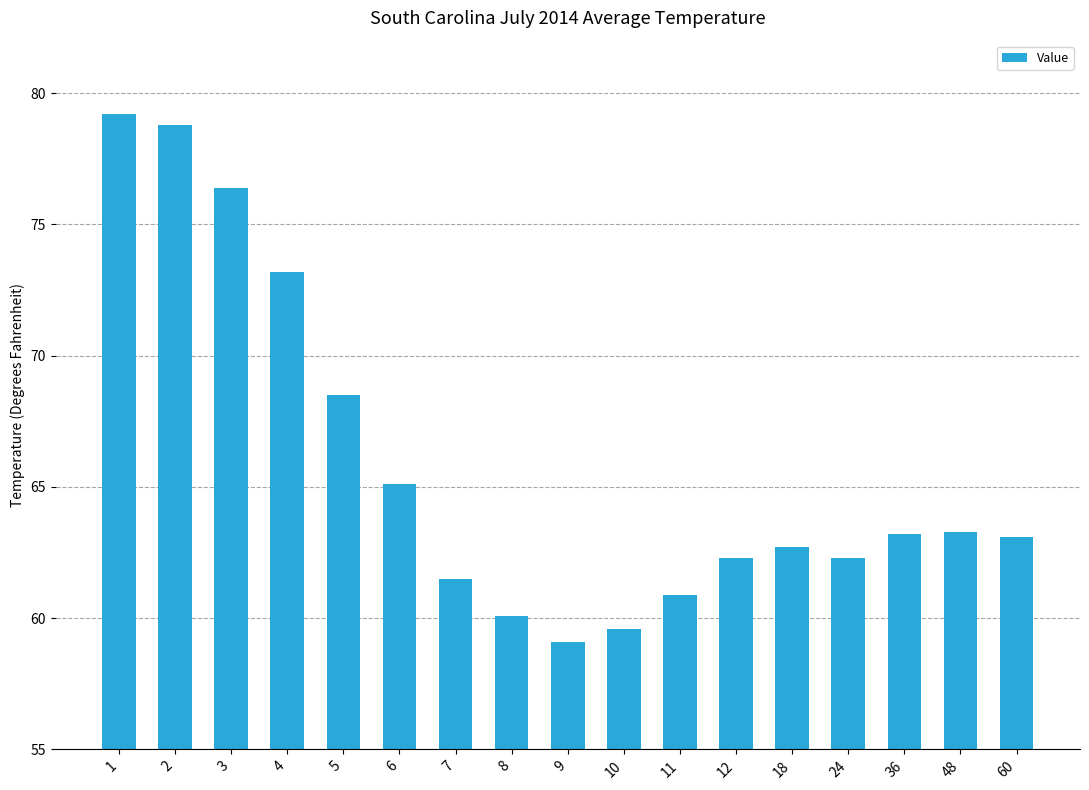

What is the sum of all values?

1119.3